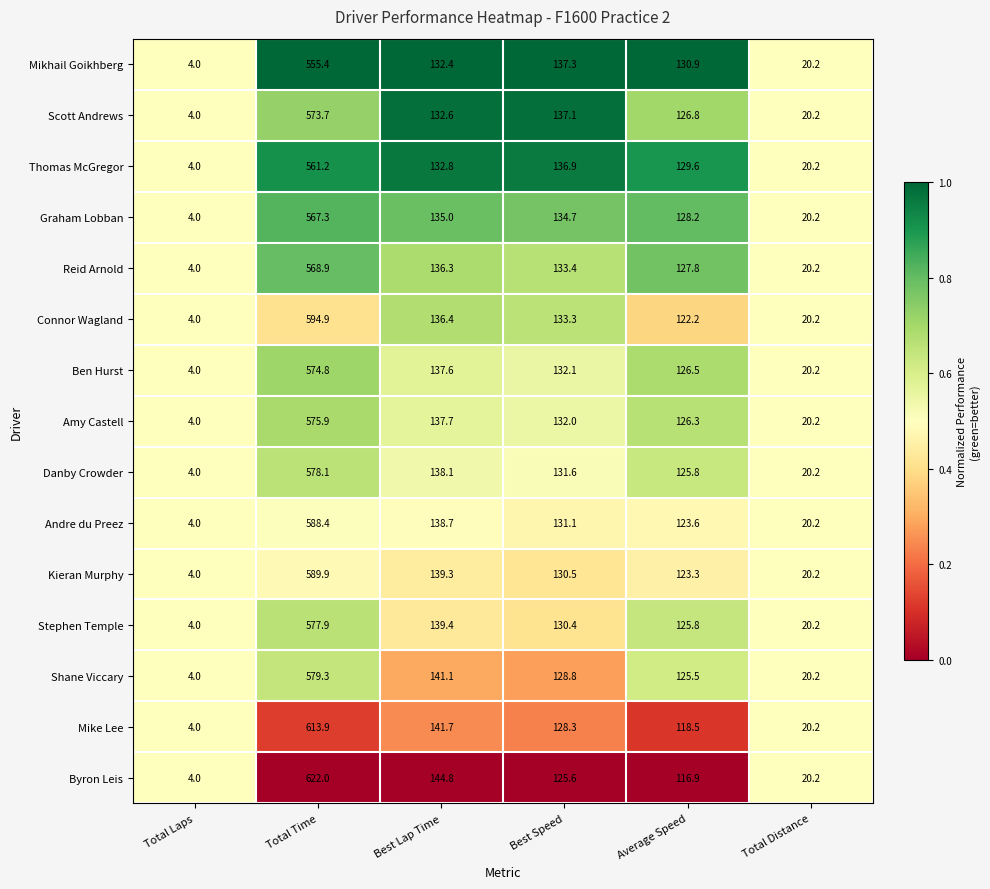

Count the number of data series in this chart.

15